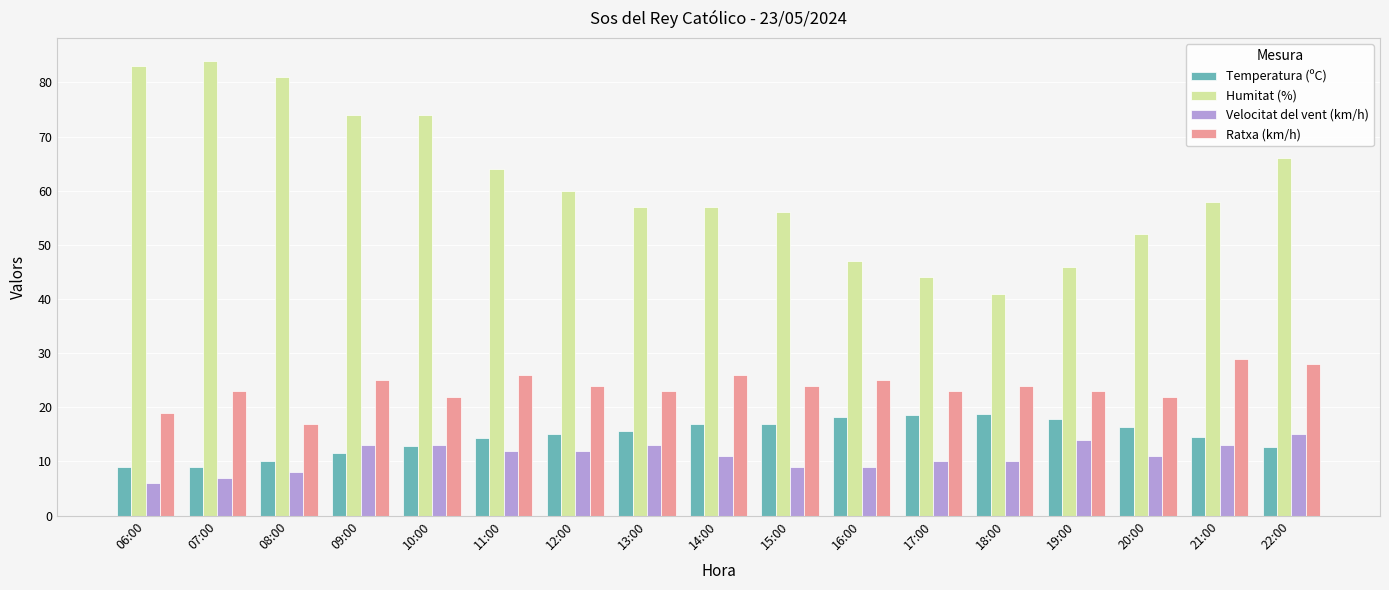

What is the difference between the second highest and second lowest values in the Ratxa (km/h) series?

9.0